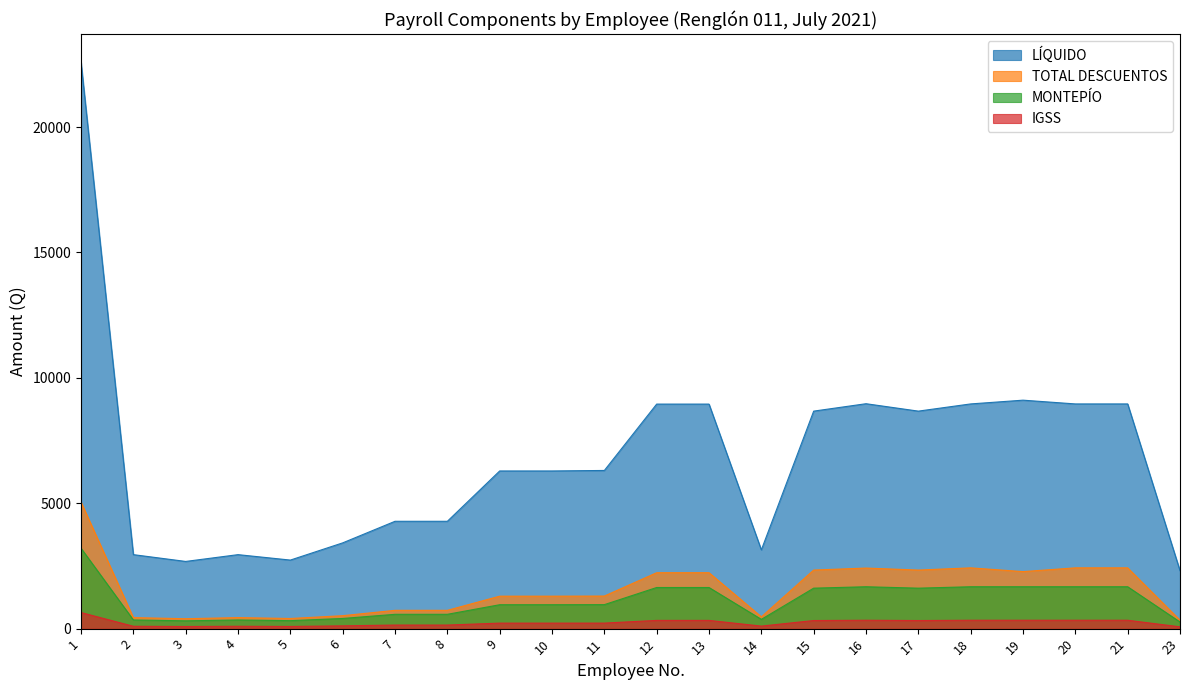

What is the maximum value shown in the chart?

22582.6